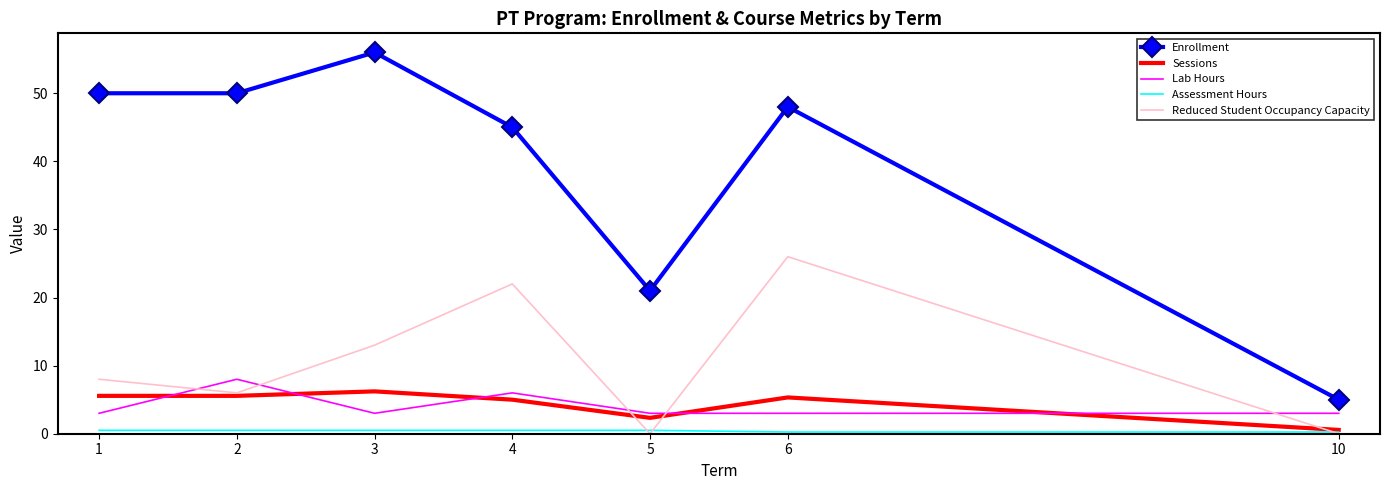

What is the average value of the Enrollment series?

39.3